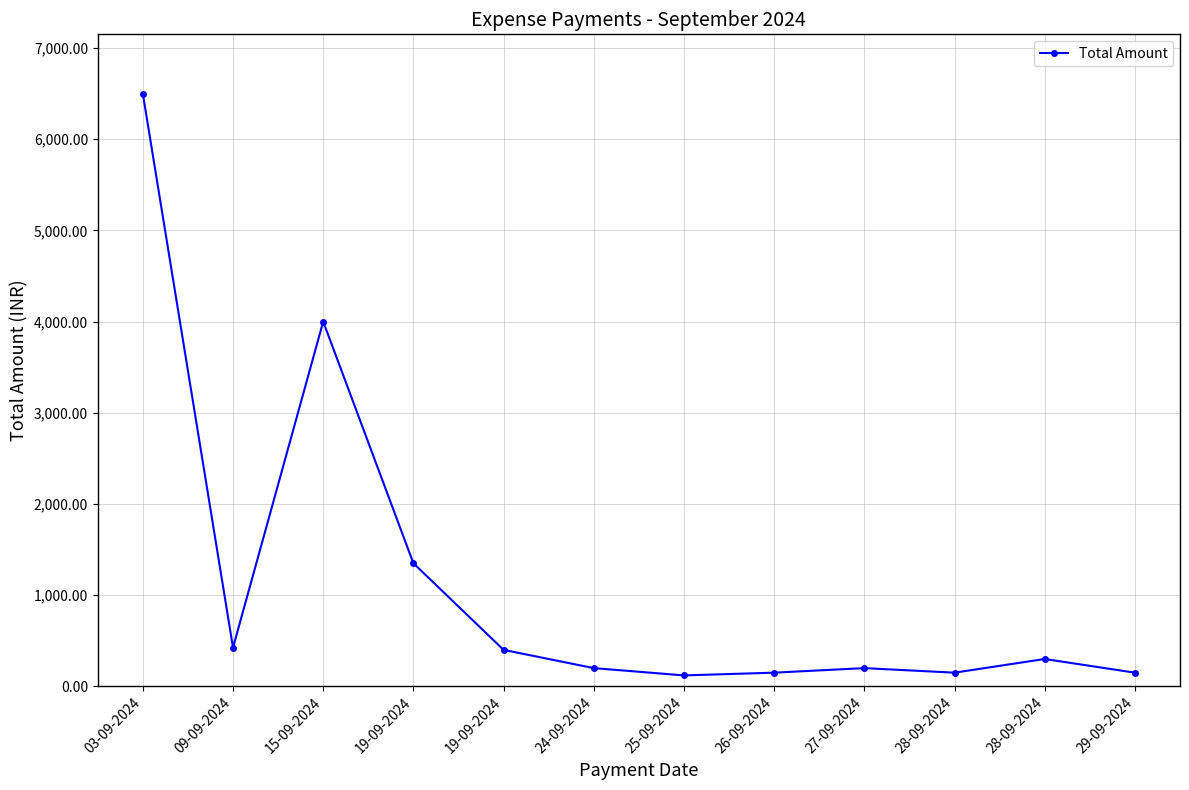

How many lines are shown in the chart?

1